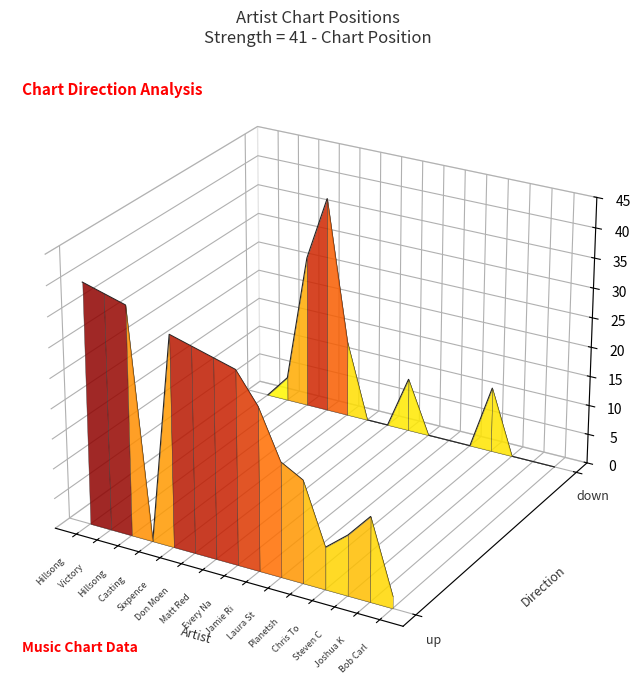

The value of Direction: up at Every Na is -0.0. True or false?

False